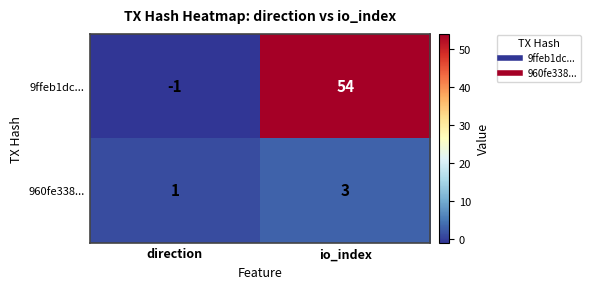

How many values in the 9ffeb1dc... series are below 54?

1